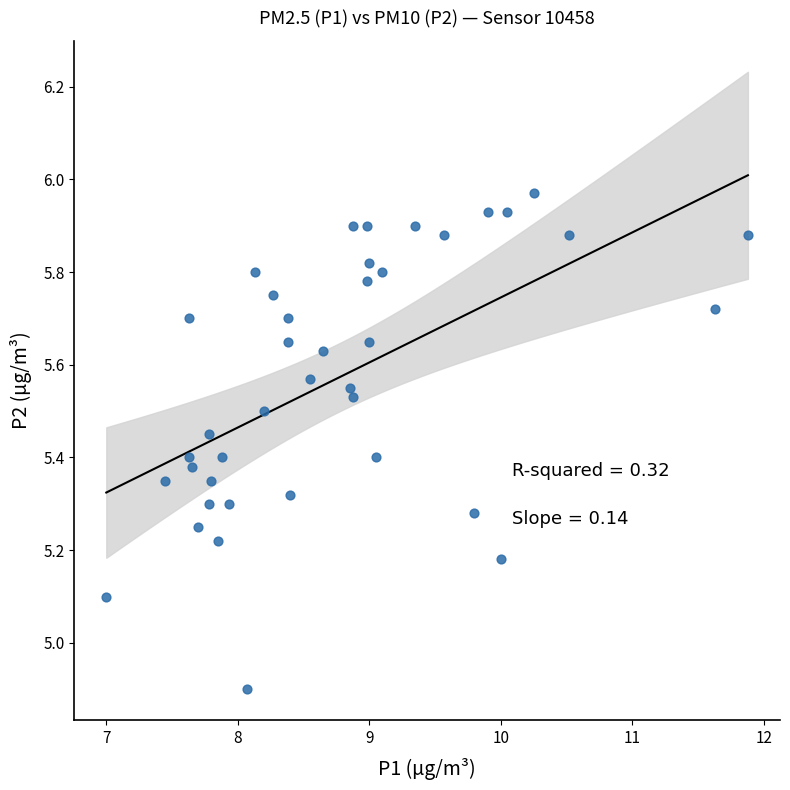

What is the range of X values (max minus min)?

4.9